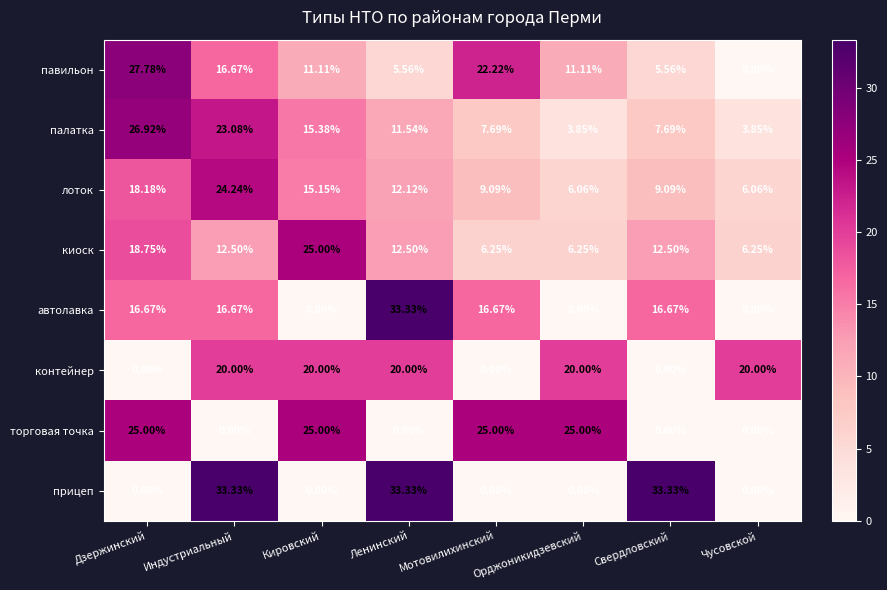

Between Дзержинский and Чусовской, which series saw the biggest shift?

павильон